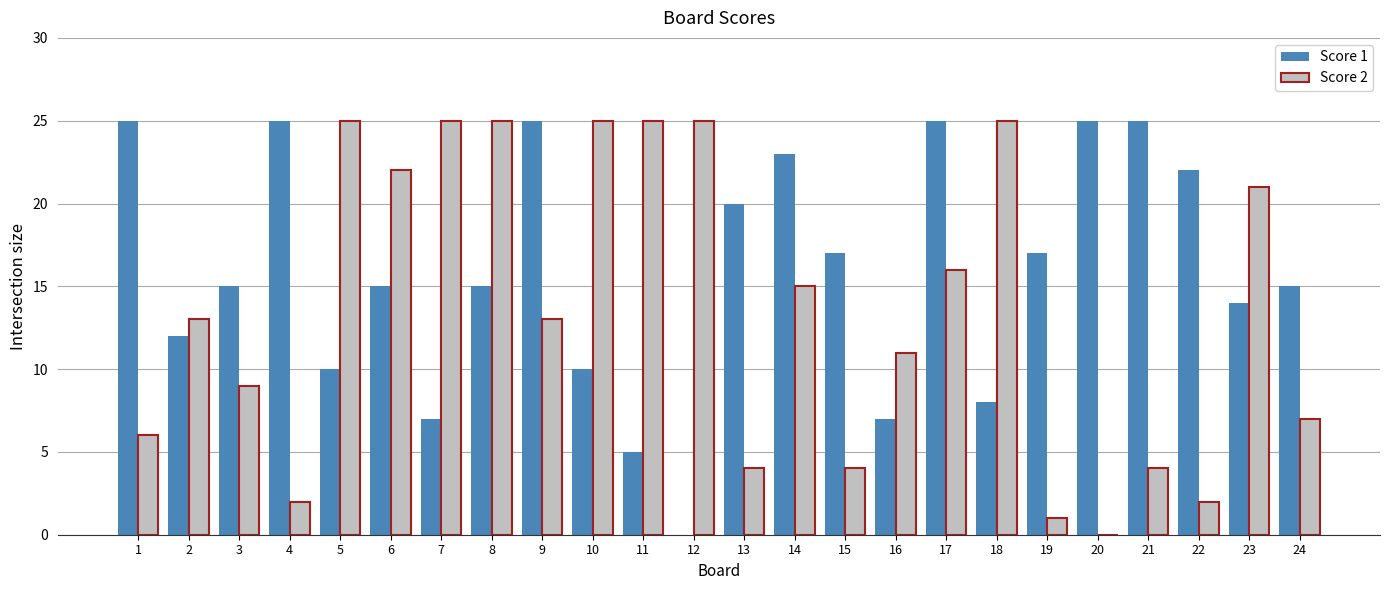

Which series has the largest total across all categories?

Score 1